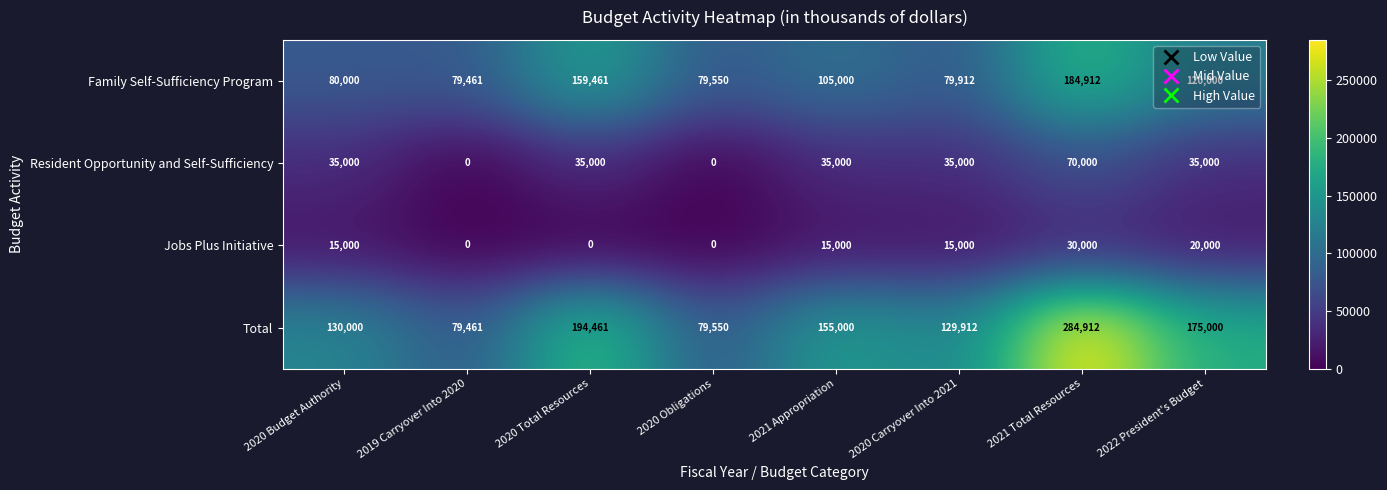

The value of Resident Opportunity and Self-Sufficiency at 2022 President's Budget is 35000. True or false?

True